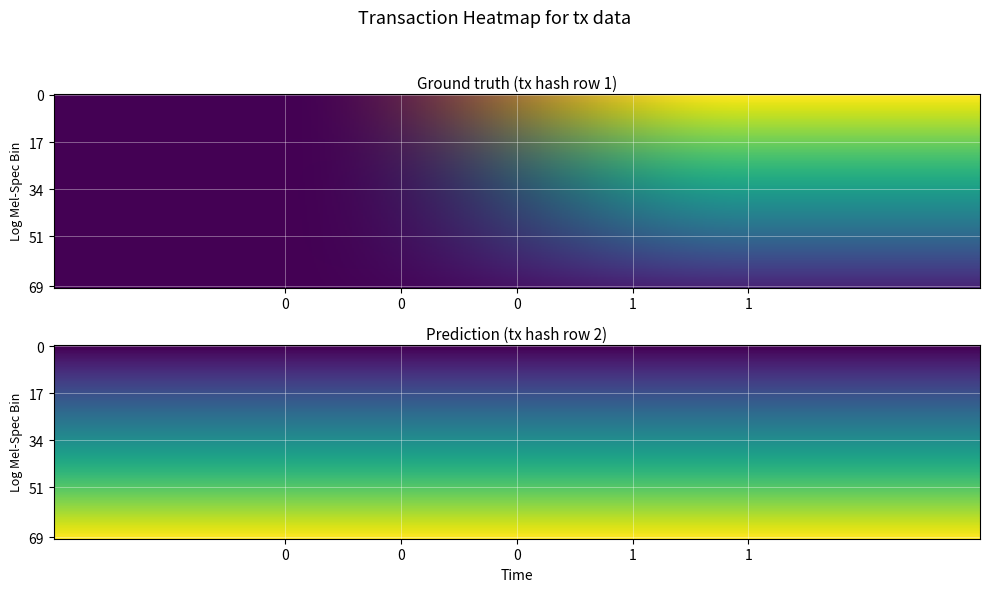

At which category does the chart reach its peak across all series?

1